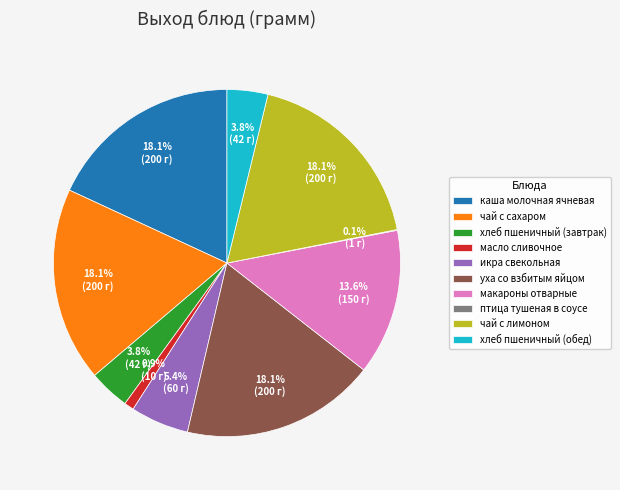

To the nearest percent, what percentage of the pie is хлеб пшеничный (завтрак)?

4%